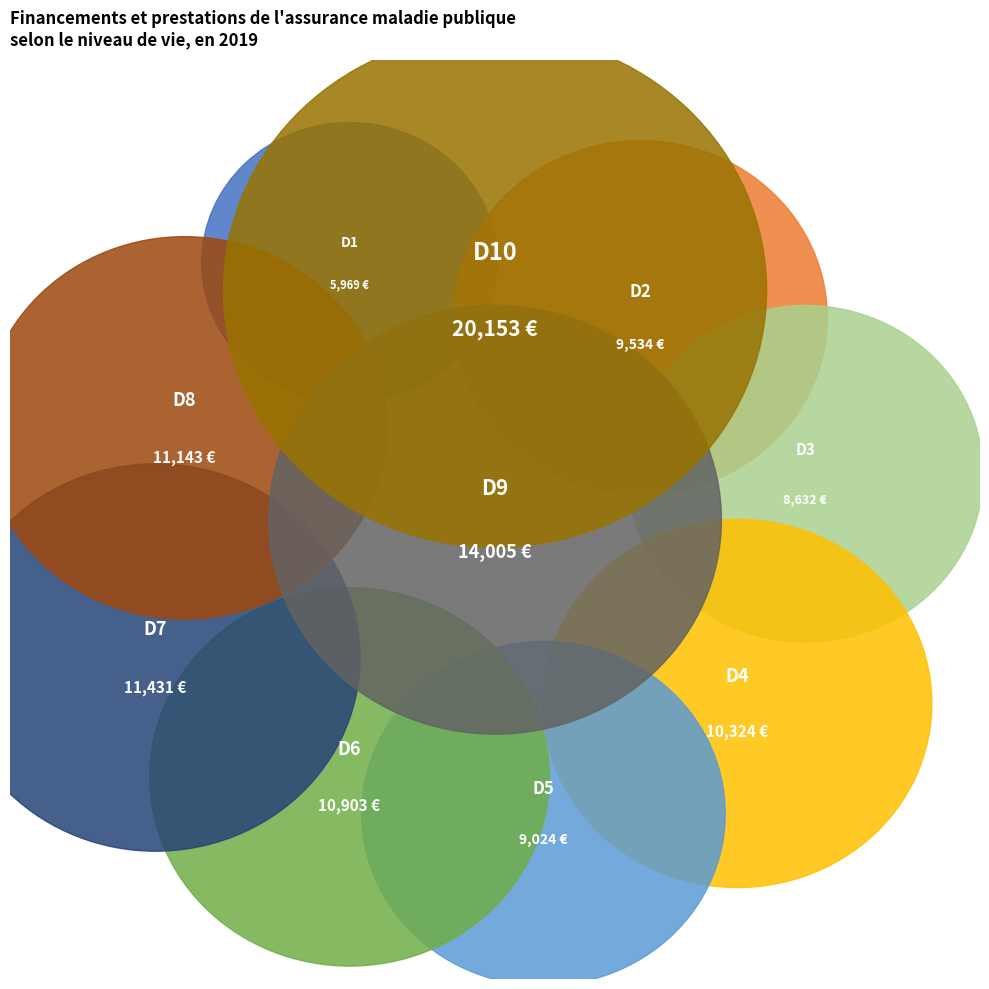

How many segments does this pie chart have?

10